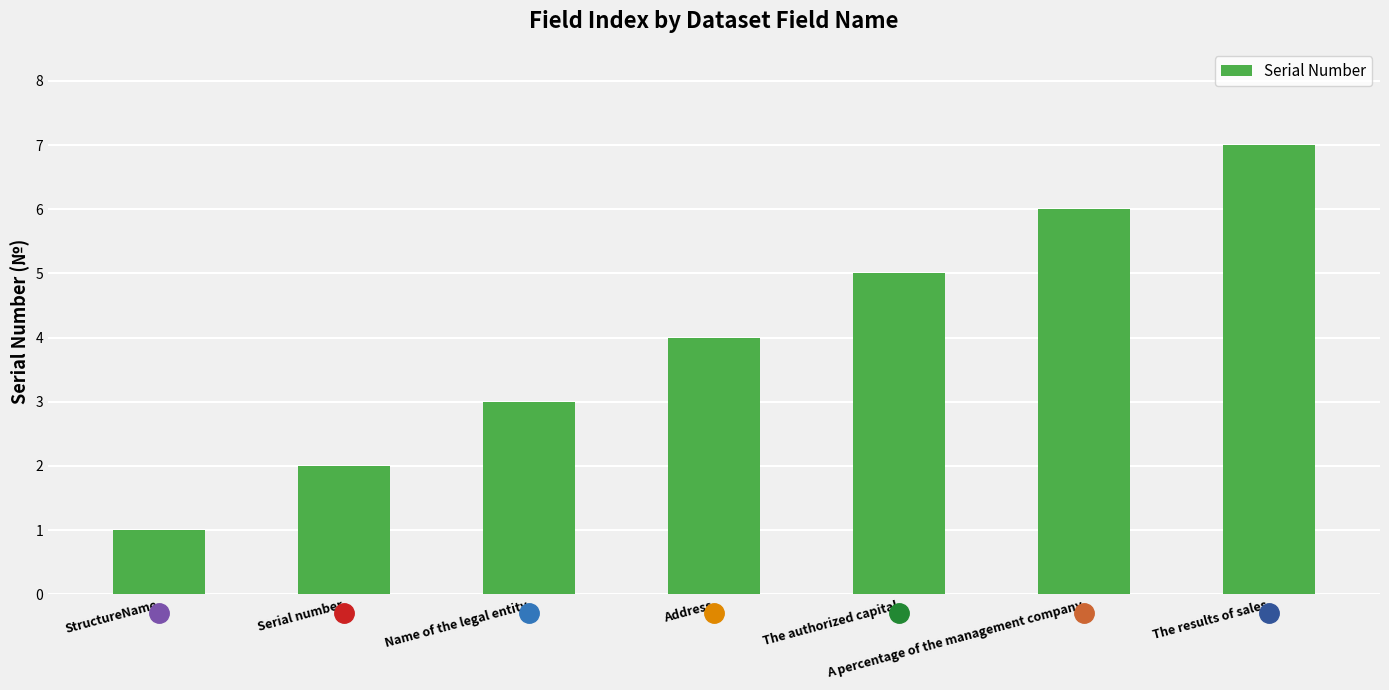

Between Name of the legal entity and A percentage of the management company, which is larger?

A percentage of the management company